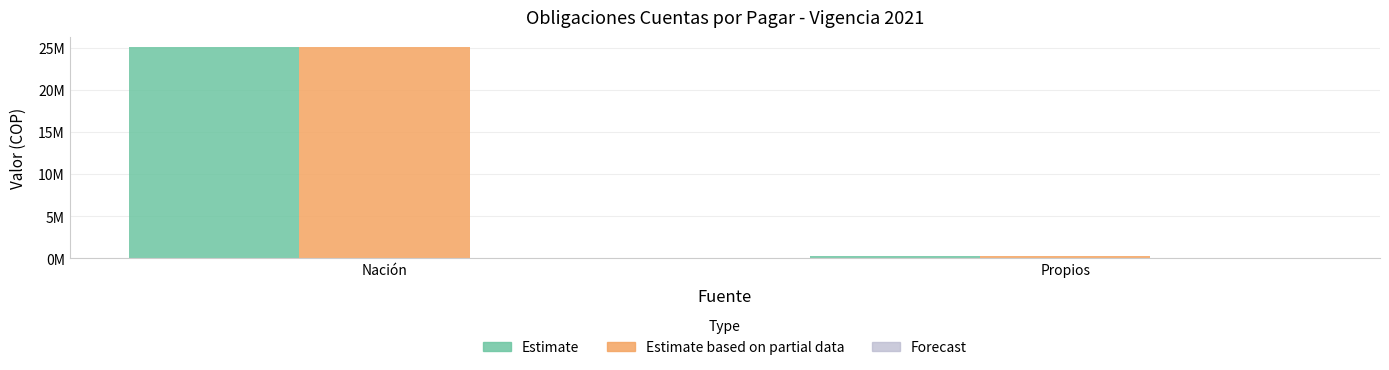

Which series has the widest spread of values?

Estimate